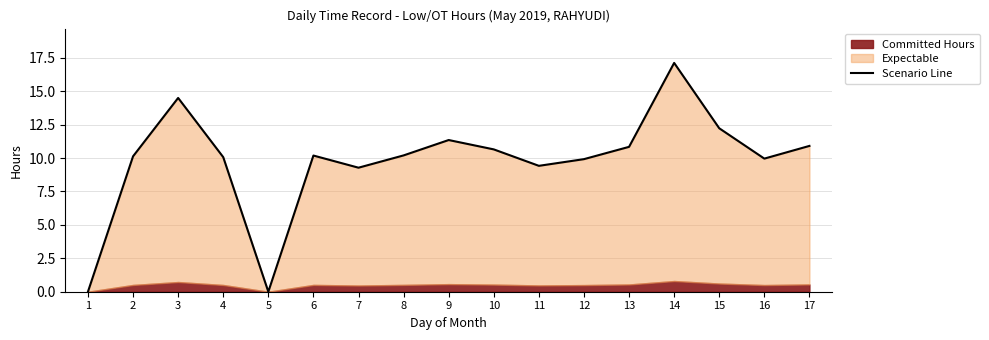

True or false: the data shows 2.7 at 16.

False